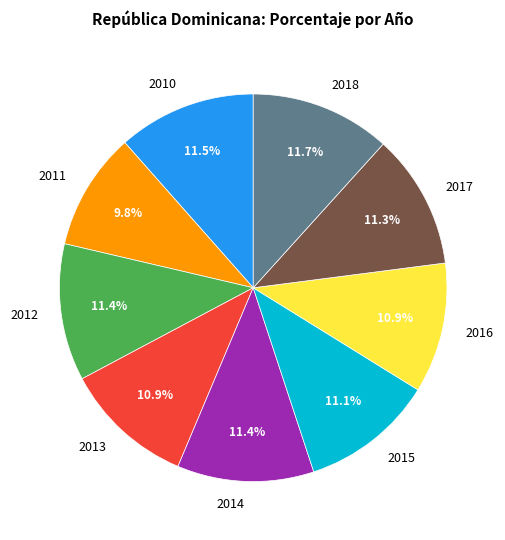

To the nearest percent, what is the difference between the largest and smallest slice percentages?

2%